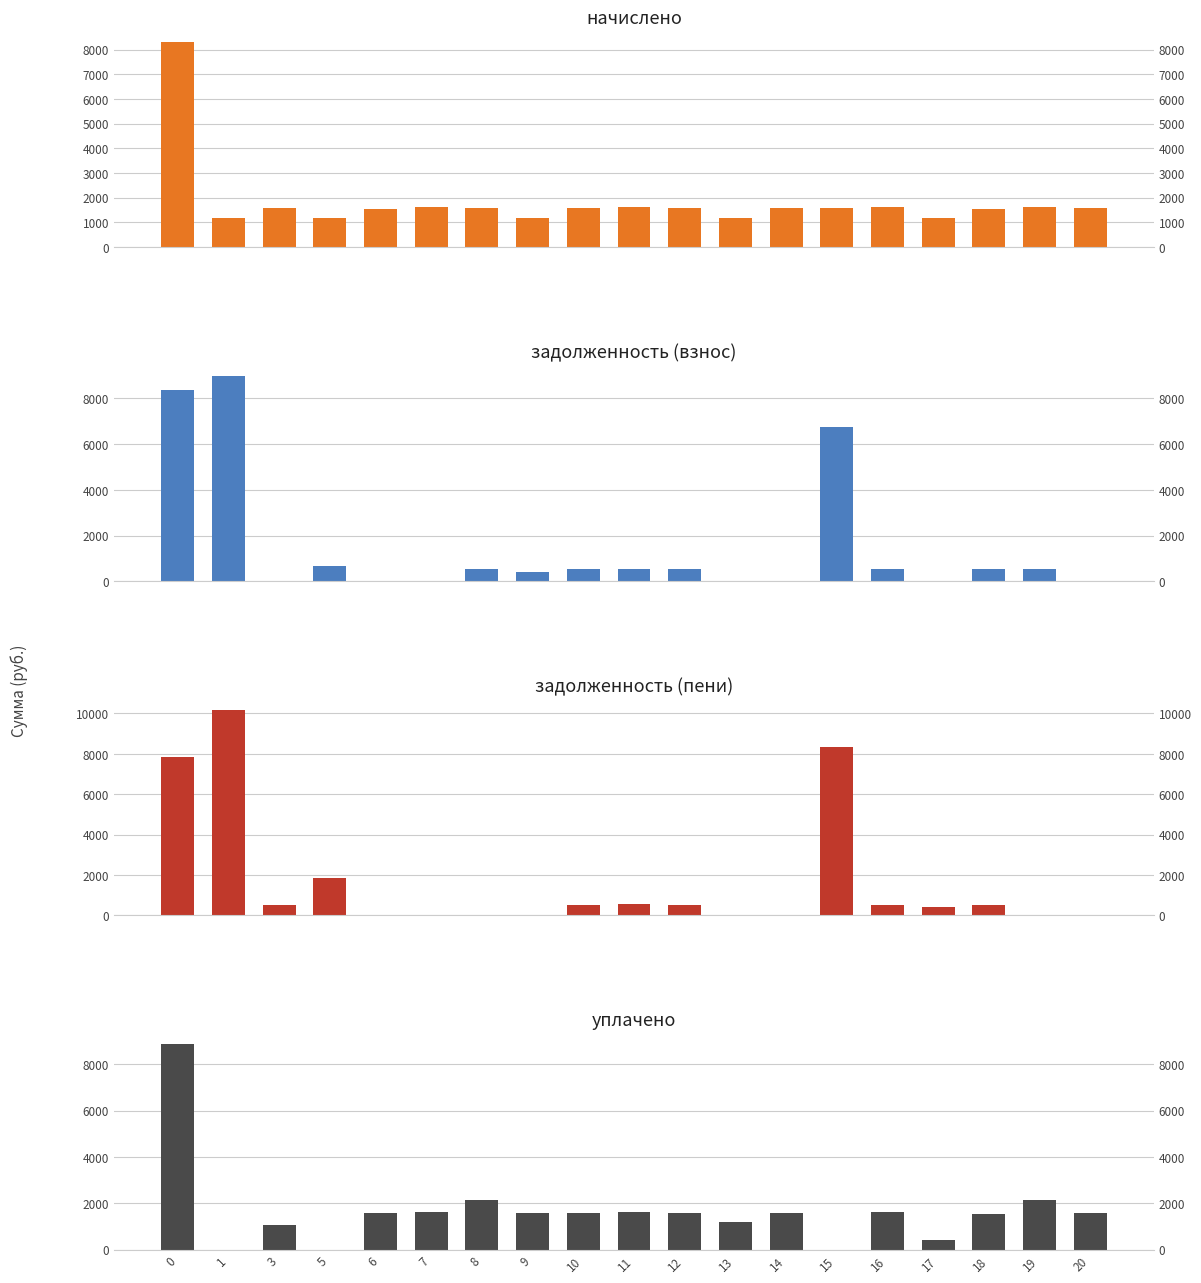

How many bars are there in each group?

4